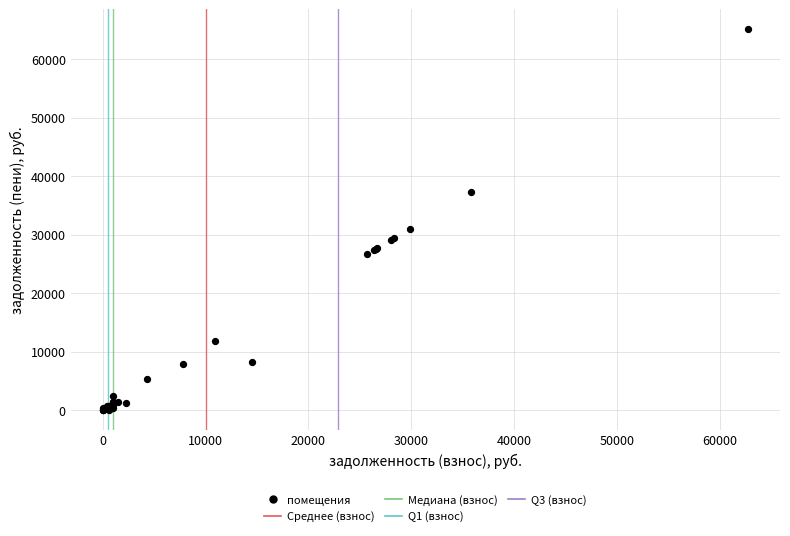

What Y value in the scatter plot is closest to 32627?

31044.0